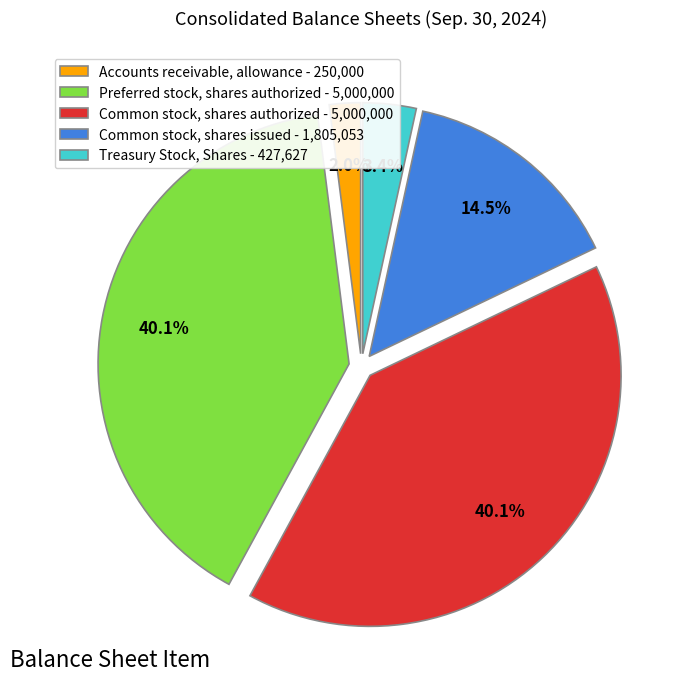

Which slice is the smallest?

Accounts receivable, allowance